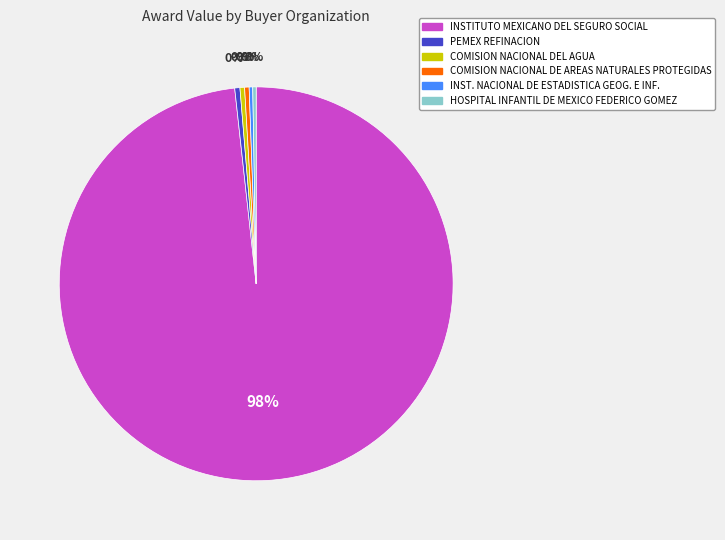

Does any single category account for the majority?

Yes